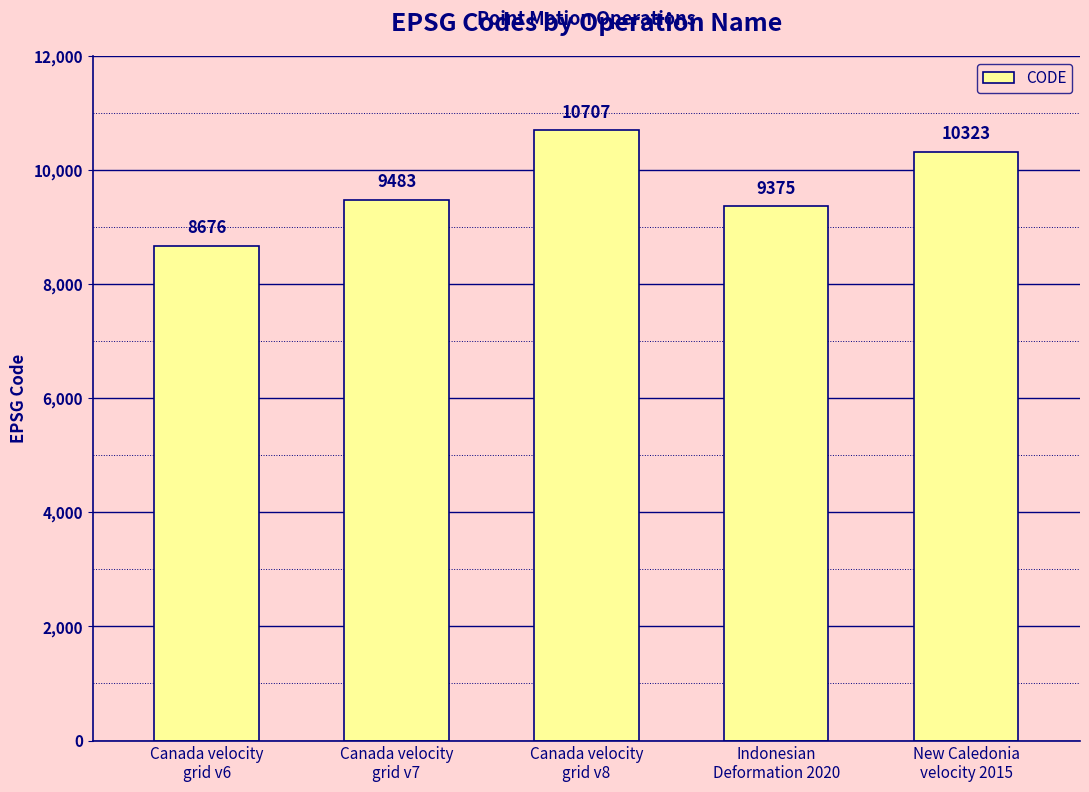

Which category has the lowest value across all series?

Canada velocity
grid v6